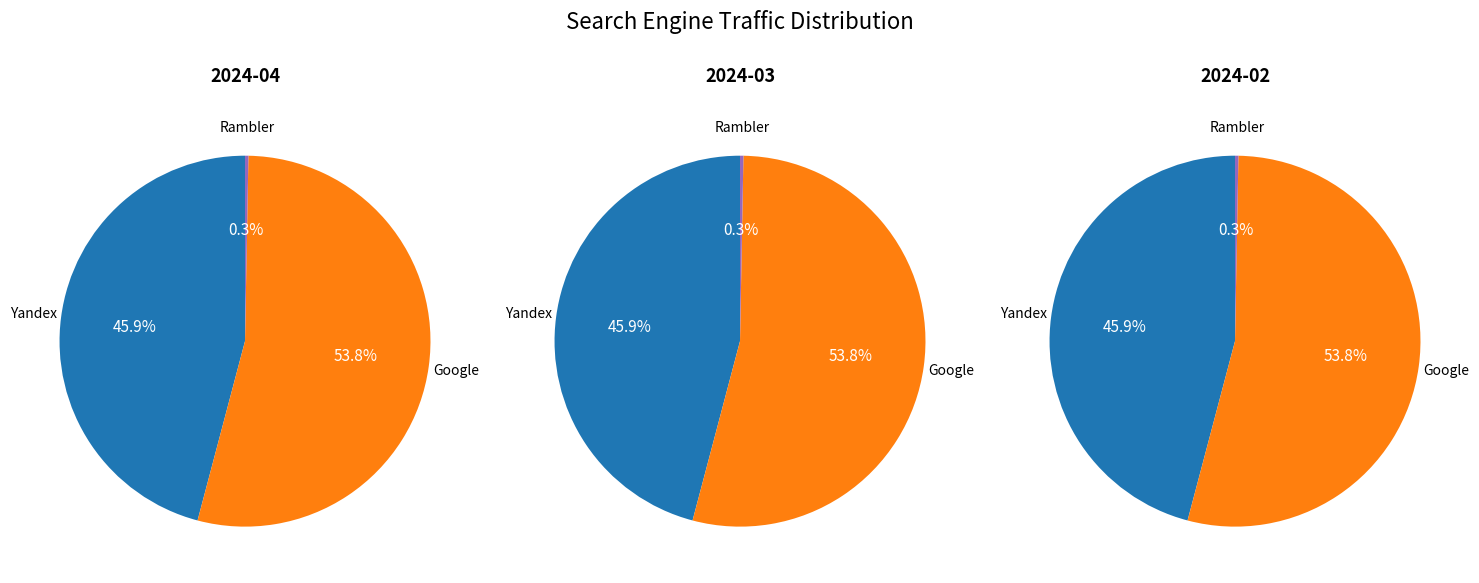

Is it true that Mail.ru is 10% of the pie?

False